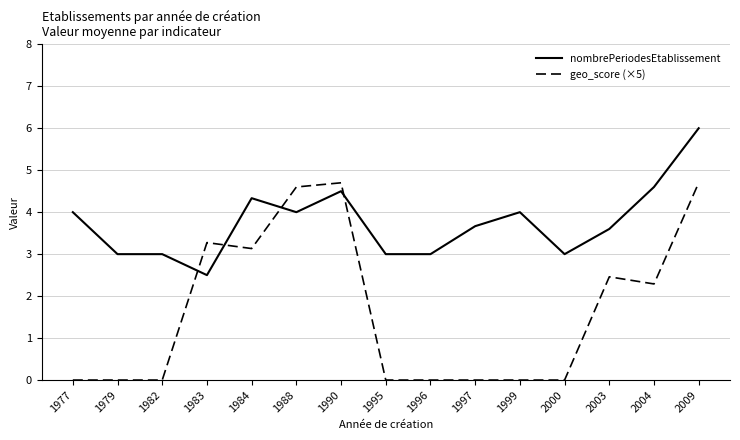

Reading right to left, what are all the values shown in this chart?

nombrePeriodesEtablissement: 2009=6.0	2004=4.6	2003=3.6	2000=3.0	1999=4.0	1997=3.7	1996=3.0	1995=3.0	1990=4.5	1988=4.0	1984=4.3	1983=2.5	1982=3.0	1979=3.0	1977=4.0
geo_score (×5): 2009=4.7	2004=2.3	2003=2.5	2000=0.0	1999=0.0	1997=0.0	1996=0.0	1995=0.0	1990=4.7	1988=4.6	1984=3.1	1983=3.3	1982=0.0	1979=0.0	1977=0.0